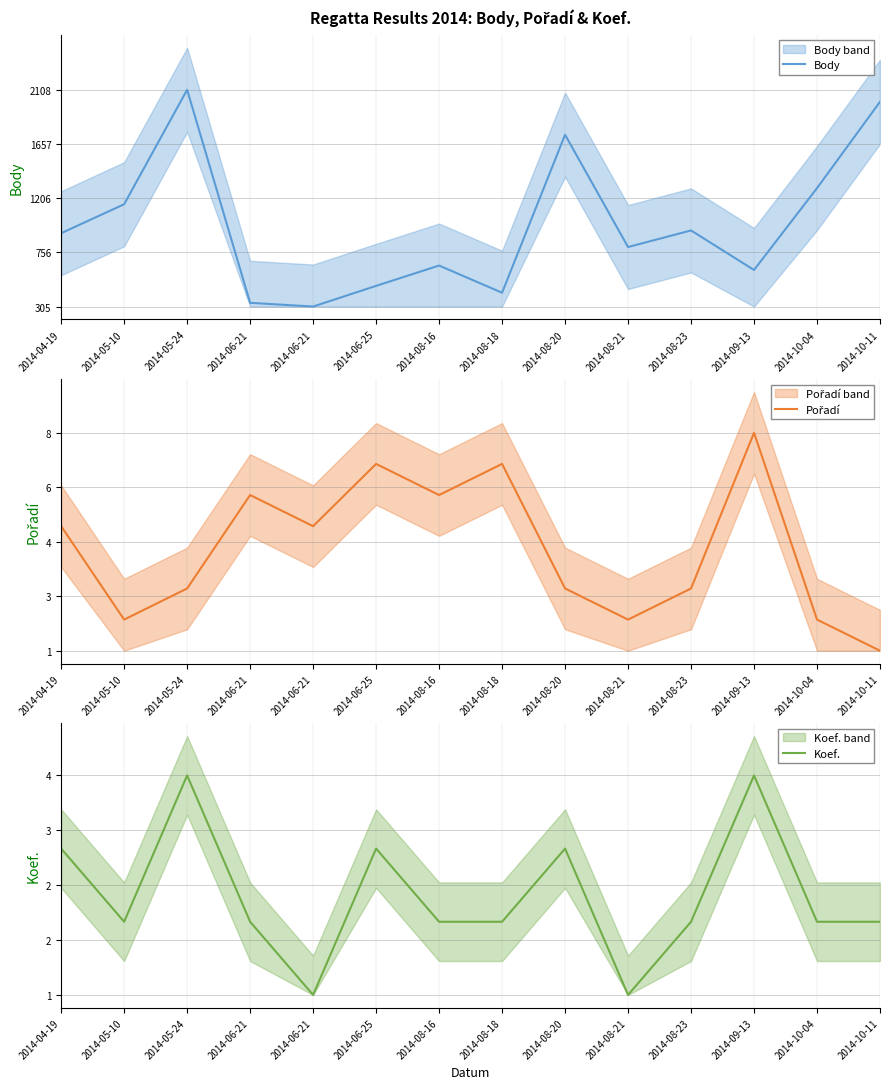

Between 2014-04-19 and 2014-06-21, which series saw the biggest shift?

Koef.